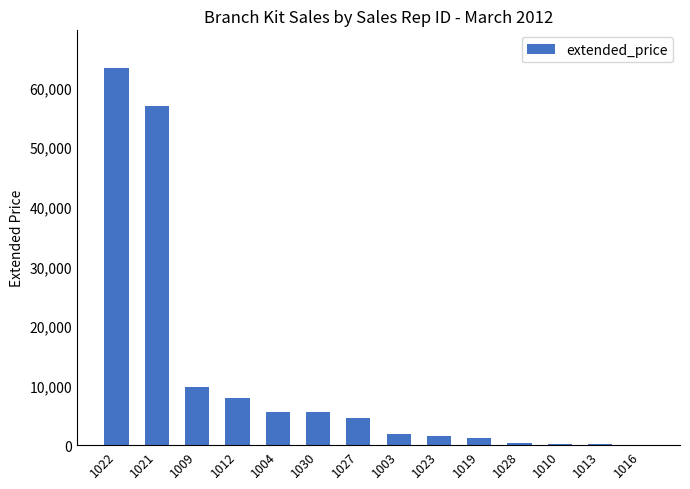

Which label corresponds to the largest value in the chart?

1022